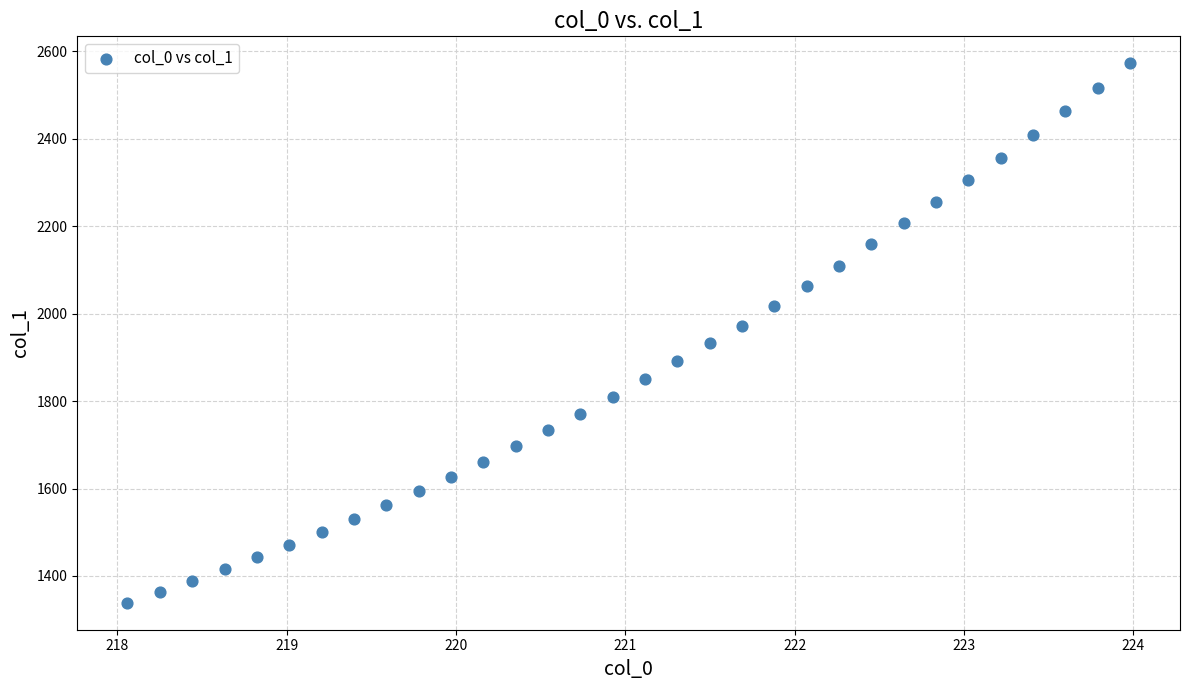

What is the range of X values (max minus min)?

5.9